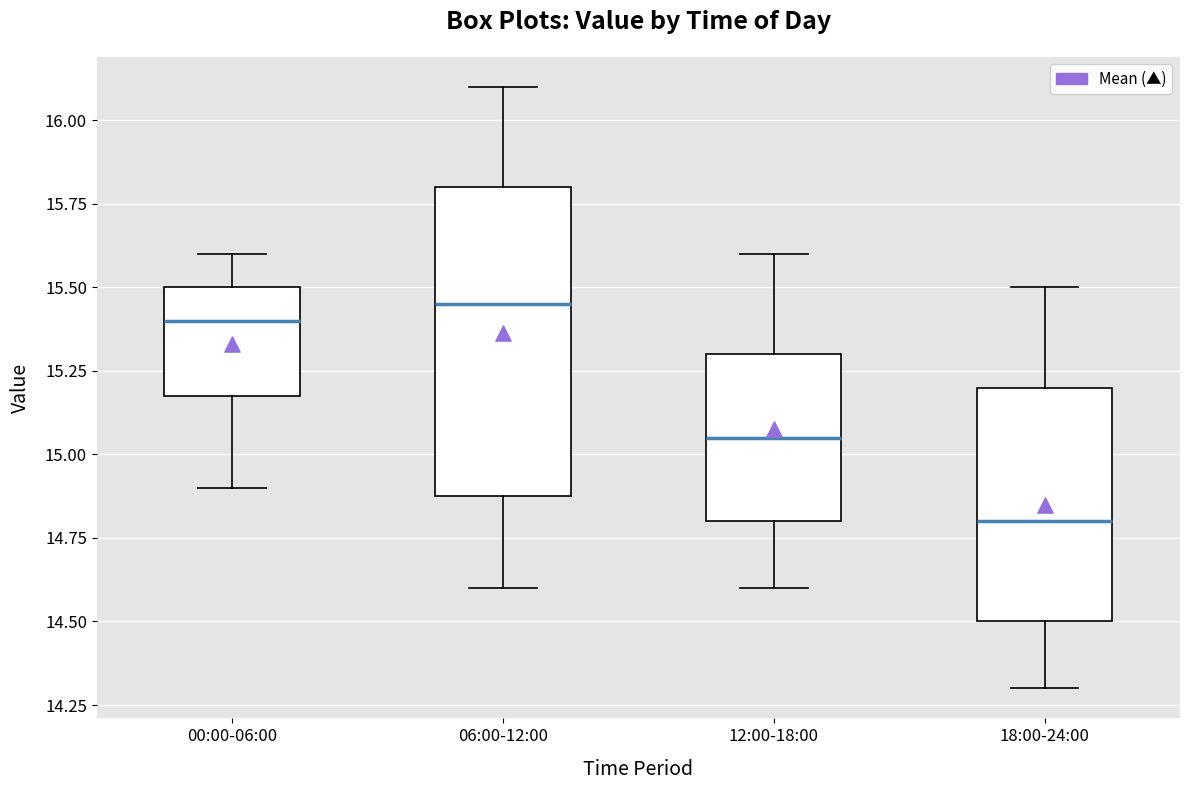

Reading left to right, read every box against the y-axis: the position of its median line, the range the box covers, and the ends of its whiskers. The values are not printed on the chart, so give them approximately, as read against the axis.

00:00-06:00: median 15.40, box 15.20 to 15.50, whiskers 14.90 to 15.60
06:00-12:00: median 15.45, box 14.90 to 15.80, whiskers 14.60 to 16.10
12:00-18:00: median 15.05, box 14.80 to 15.30, whiskers 14.60 to 15.60
18:00-24:00: median 14.80, box 14.50 to 15.20, whiskers 14.30 to 15.50